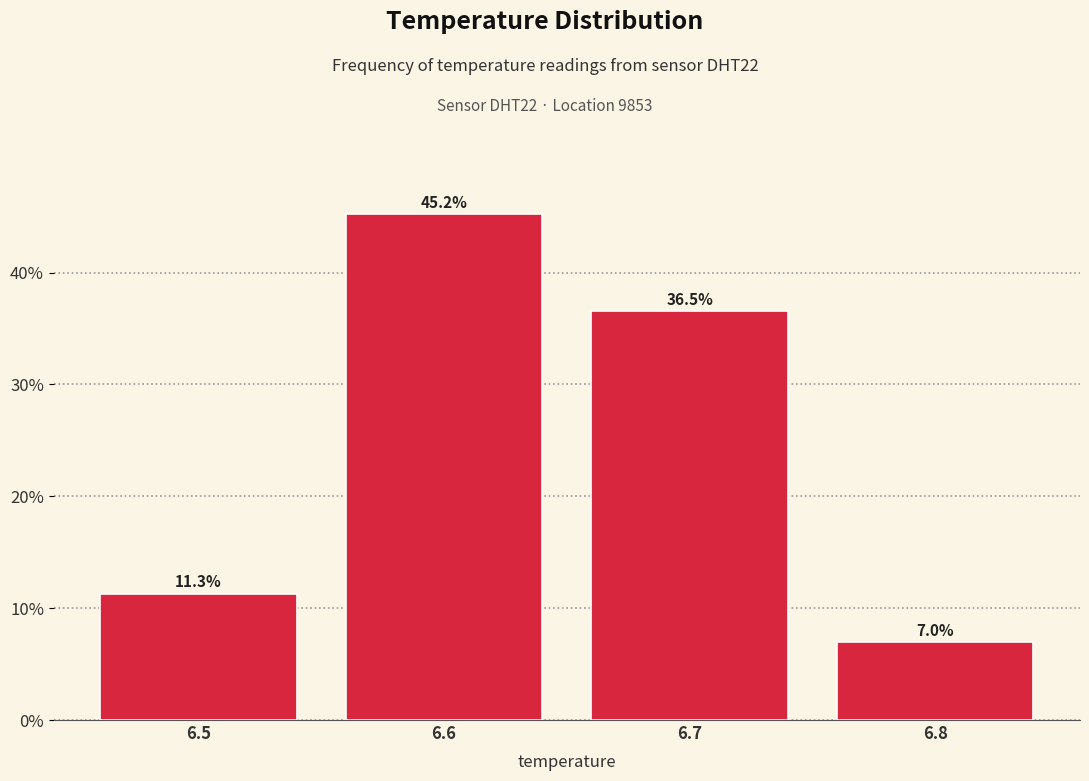

Reading left to right, list all the values displayed in this chart.

6.5=11.3	6.6=45.2	6.7=36.5	6.8=7.0